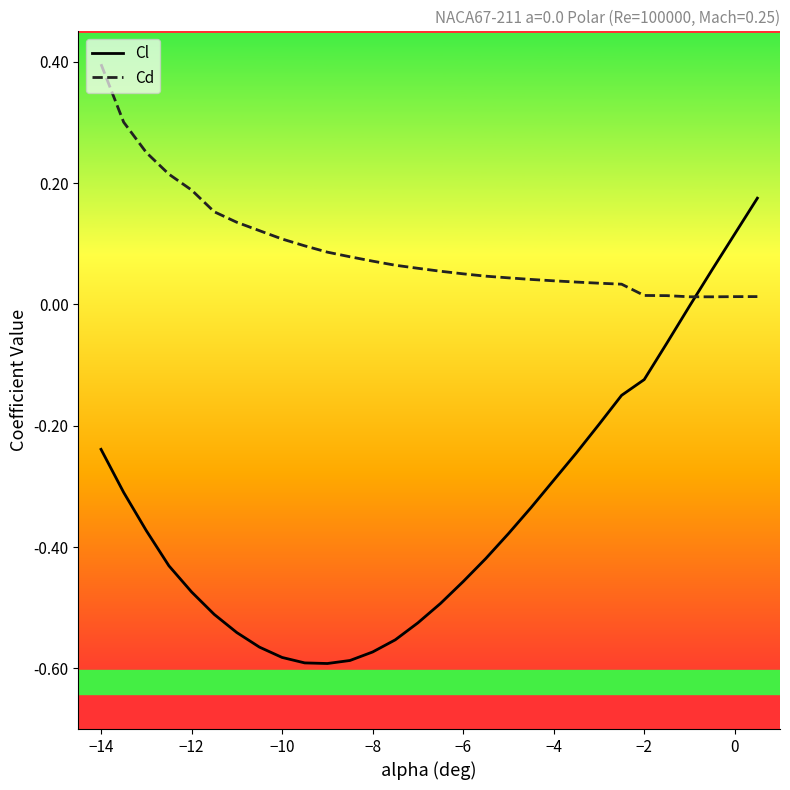

Reading left to right, transcribe all the data shown in this chart.

Cl: -0.2	-0.3	-0.4	-0.4	-0.5	-0.5	-0.5	-0.6	-0.6	-0.6	-0.6	-0.6	-0.6	-0.6	-0.5	-0.5	-0.5	-0.4	-0.4	-0.3	-0.3	-0.2	-0.2	-0.1	-0.1	-0.1	-0.0	0.1	0.1	0.2
Cd: 0.4	0.3	0.3	0.2	0.2	0.2	0.1	0.1	0.1	0.1	0.1	0.1	0.1	0.1	0.1	0.1	0.1	0.0	0.0	0.0	0.0	0.0	0.0	0.0	0.0	0.0	0.0	0.0	0.0	0.0